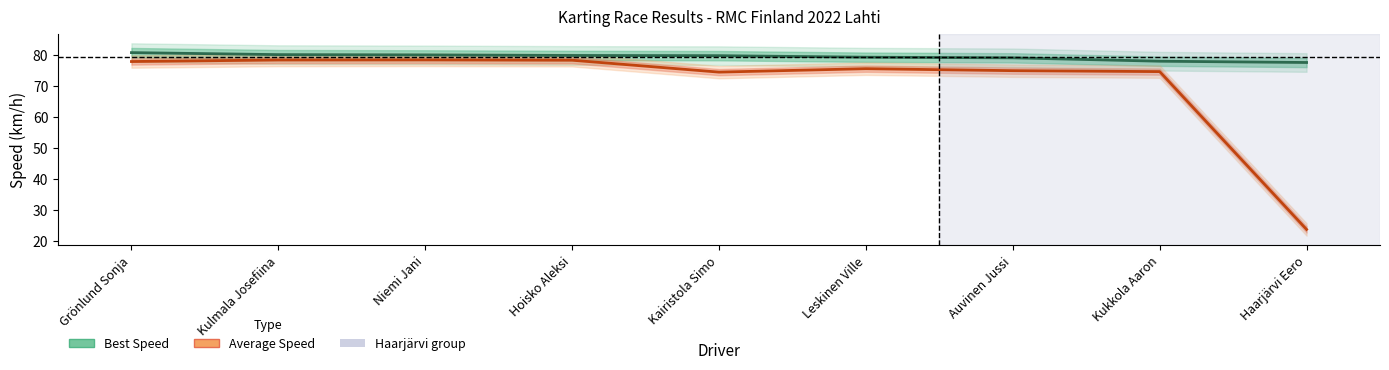

How many lines are shown in the chart?

2